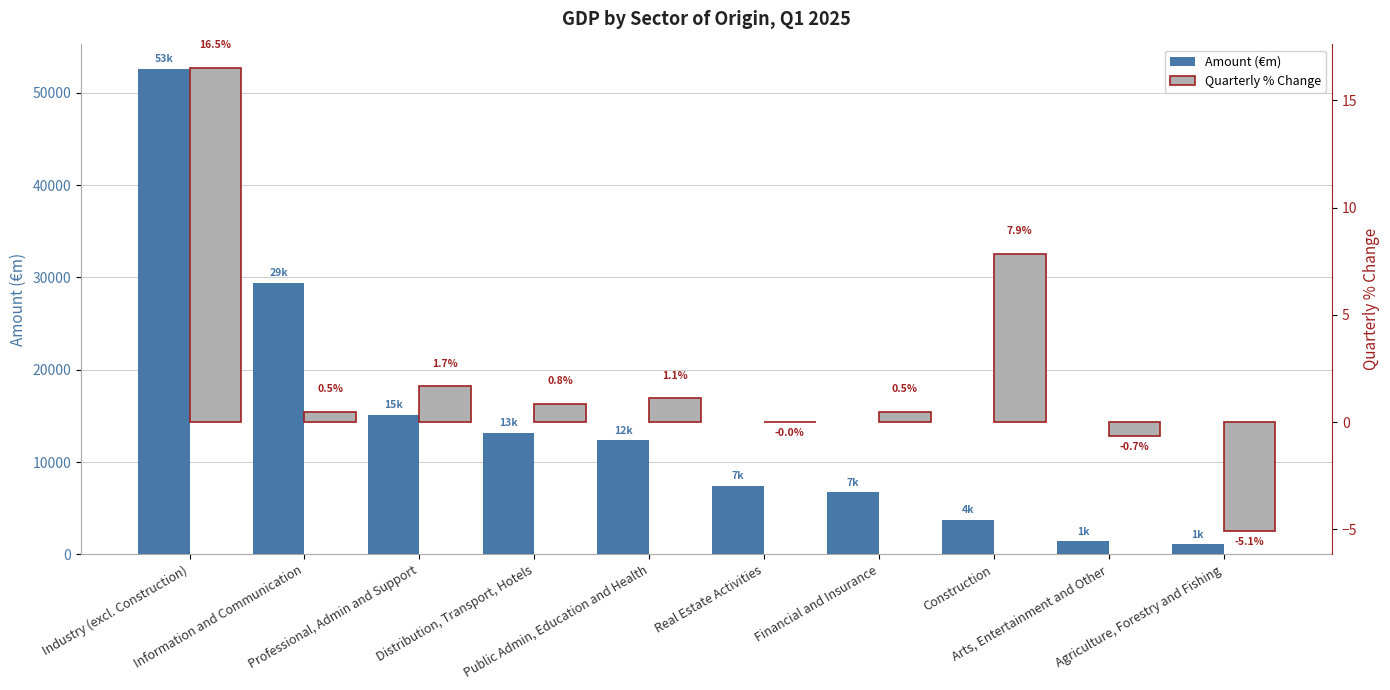

How many bars are there in each group?

2